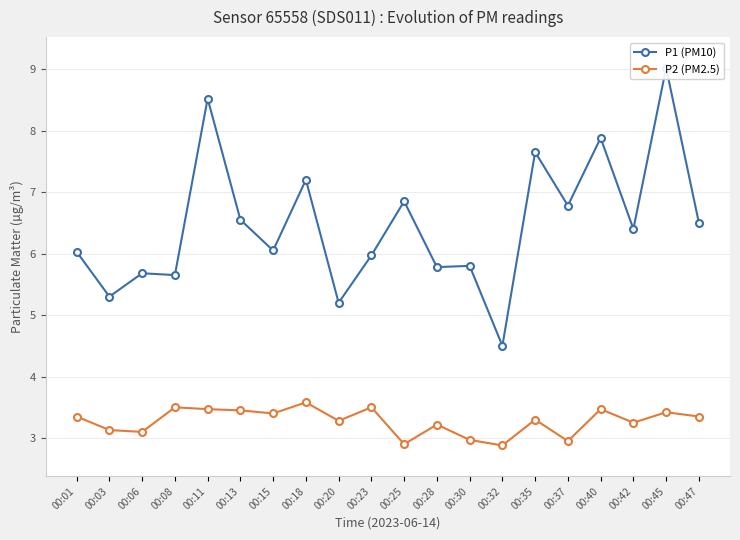

Reading left to right, extract all data points from this chart.

P1 (PM10): 6.0	5.3	5.7	5.7	8.5	6.5	6.0	7.2	5.2	6.0	6.8	5.8	5.8	4.5	7.7	6.8	7.9	6.4	9.0	6.5
P2 (PM2.5): 3.4	3.1	3.1	3.5	3.5	3.5	3.4	3.6	3.3	3.5	2.9	3.2	3.0	2.9	3.3	3.0	3.5	3.2	3.4	3.4